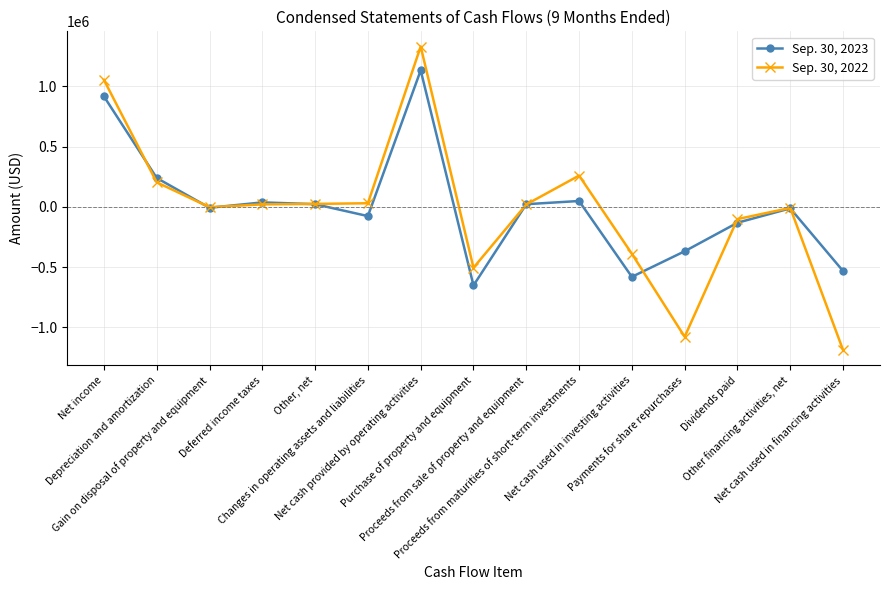

In Sep. 30, 2022, how many points are lower than both neighbors (excluding endpoints)?

3